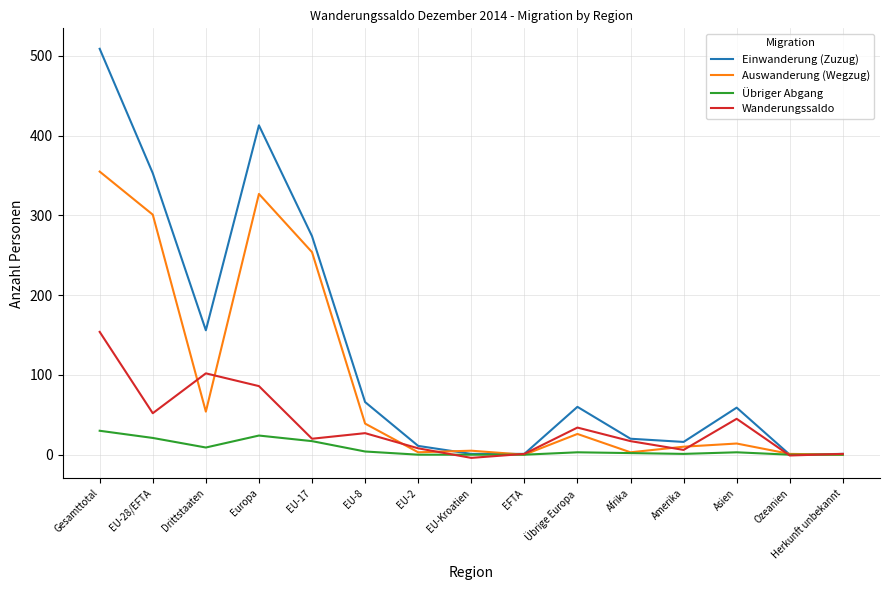

Which series changed the most between EU-8 and EFTA?

Einwanderung (Zuzug)